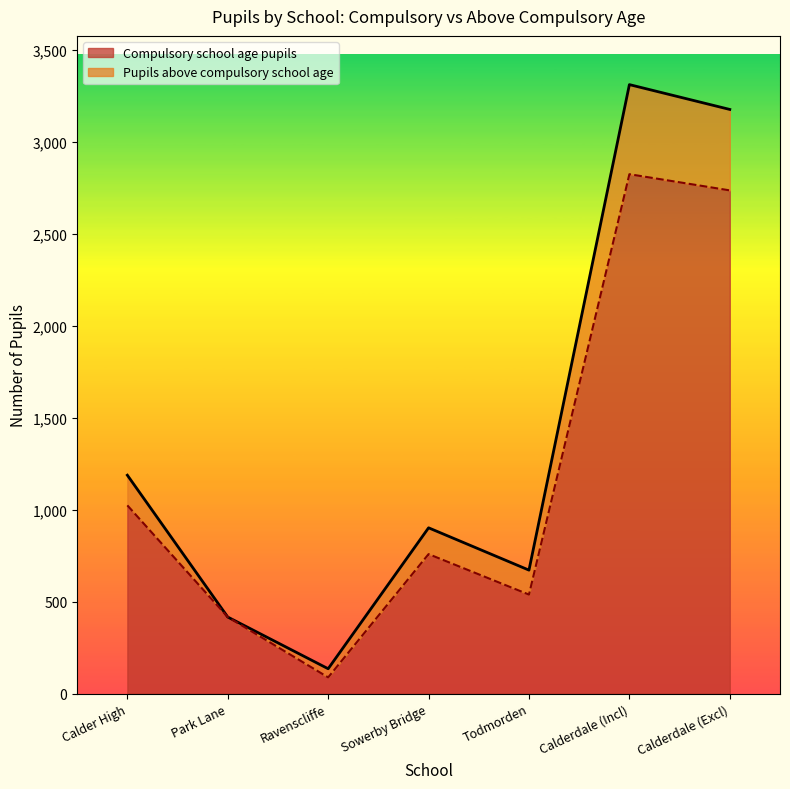

At which label is Compulsory school age pupils closest to 1455?

Calder High